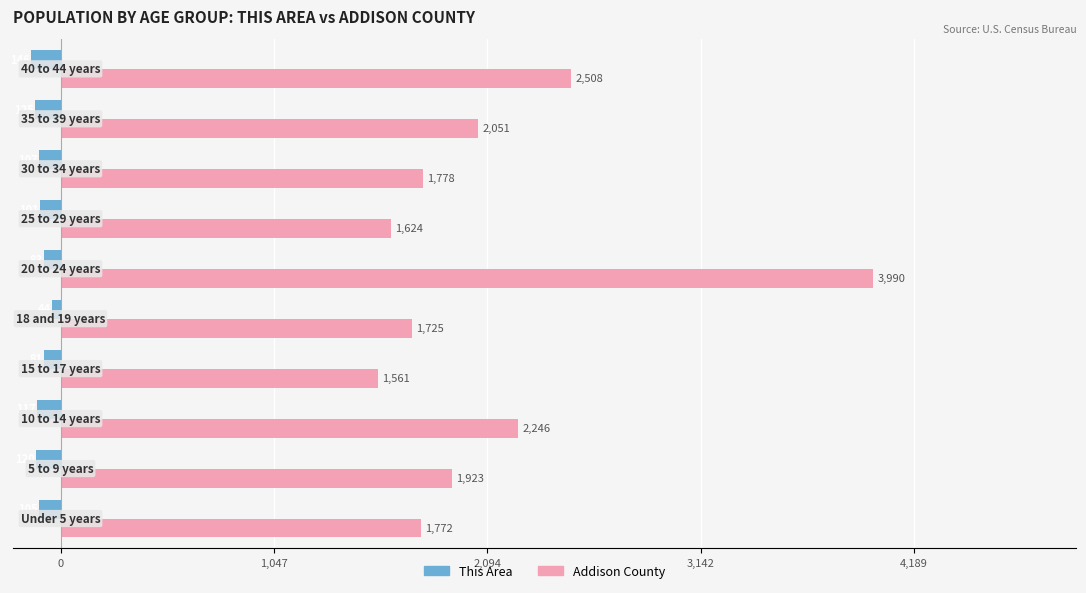

List the series in order of their peak value, highest first.

Addison County, This Area